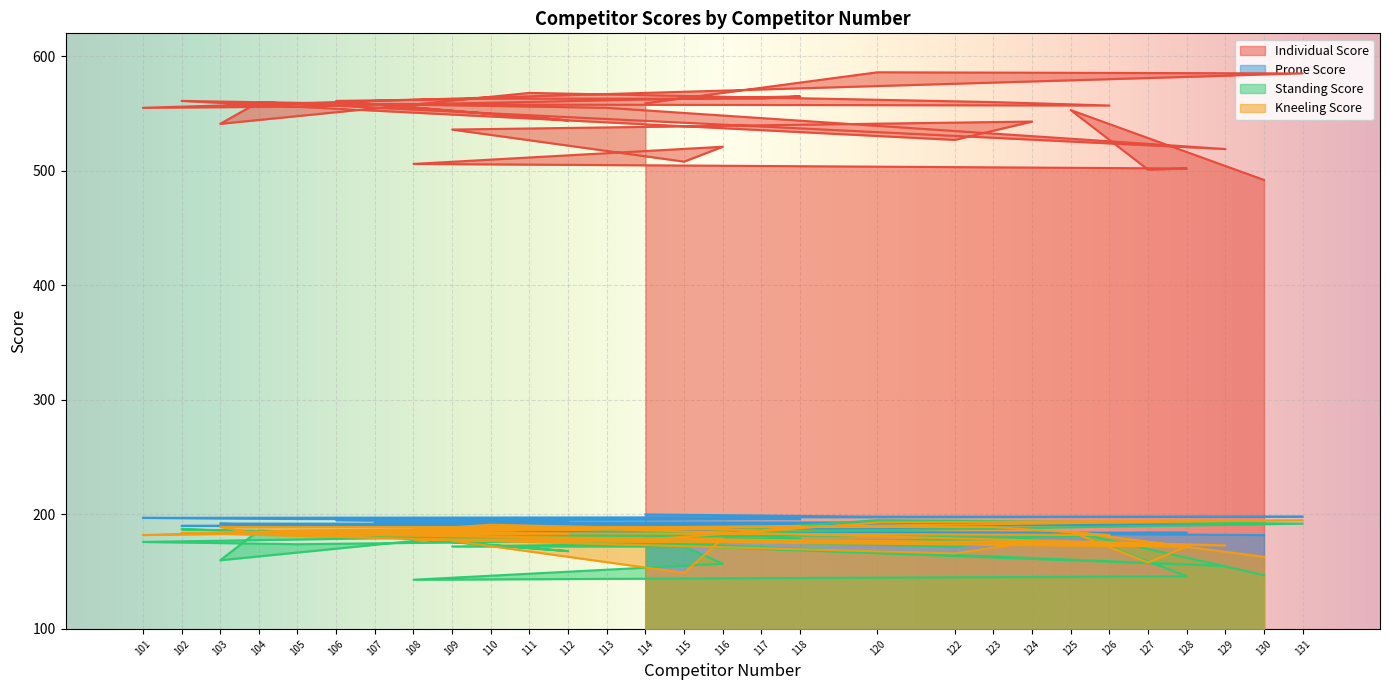

How many data points does each series have?

29